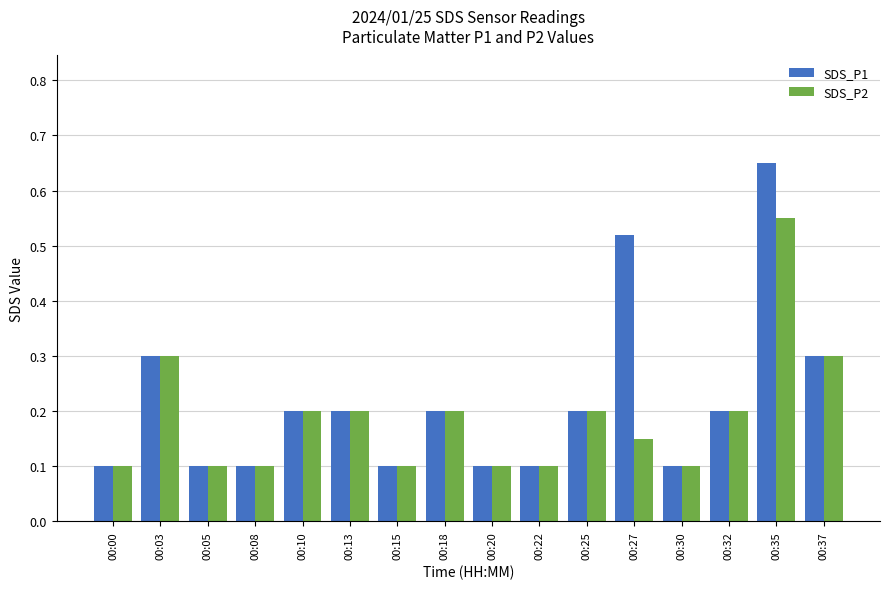

Rank the series by their average value, from lowest to highest.

SDS_P2, SDS_P1